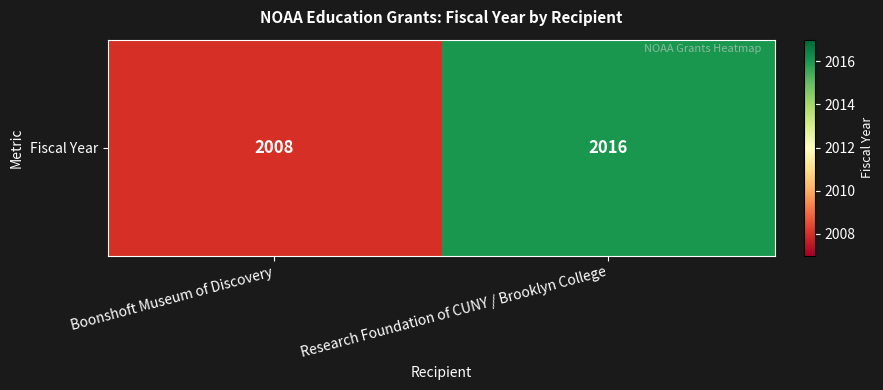

The chart shows a value of 2008 at Boonshoft Museum of Discovery. True or false?

True